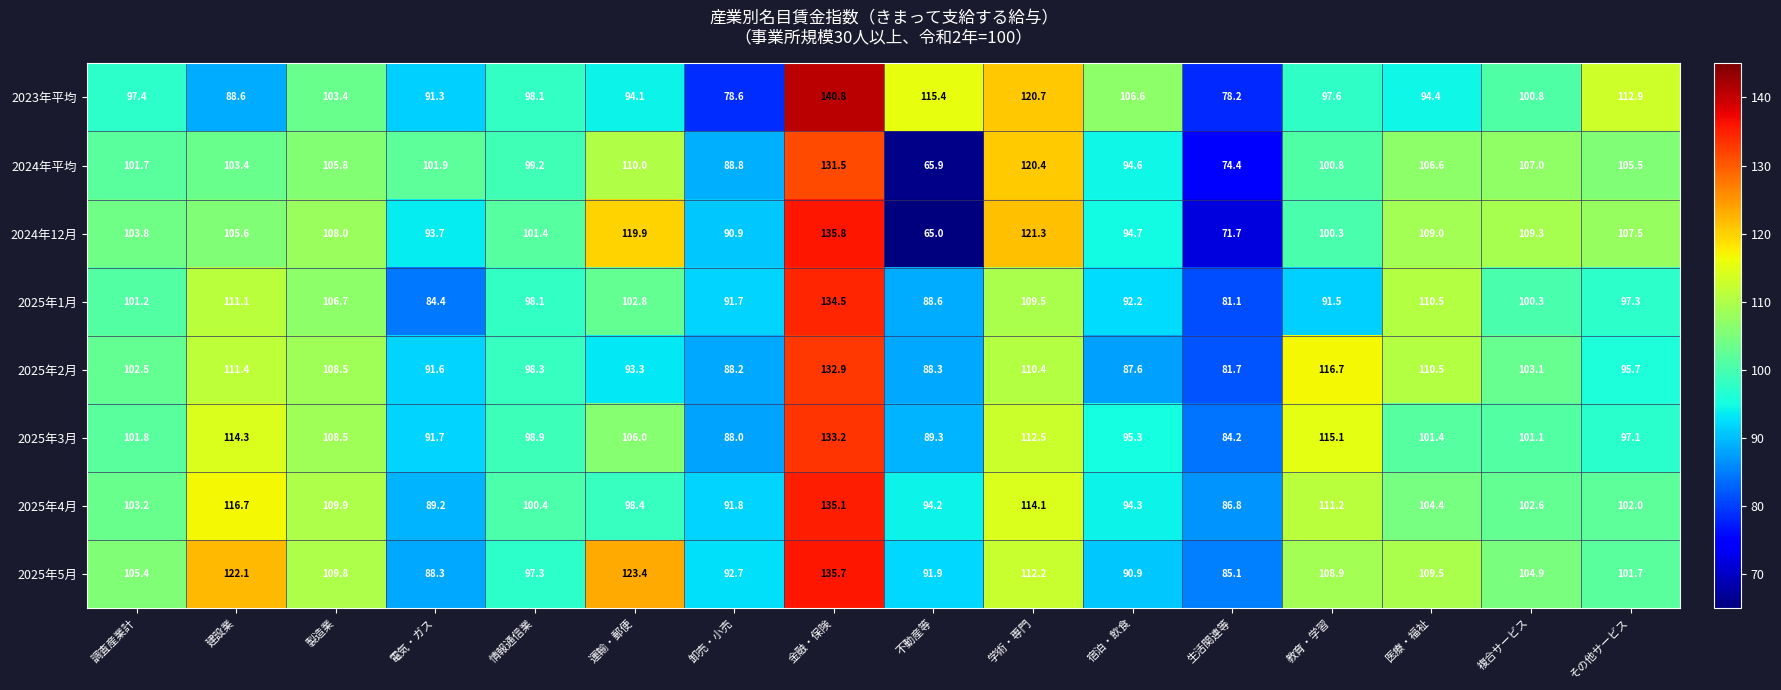

At which category is the sum across all series the highest?

金融・保険